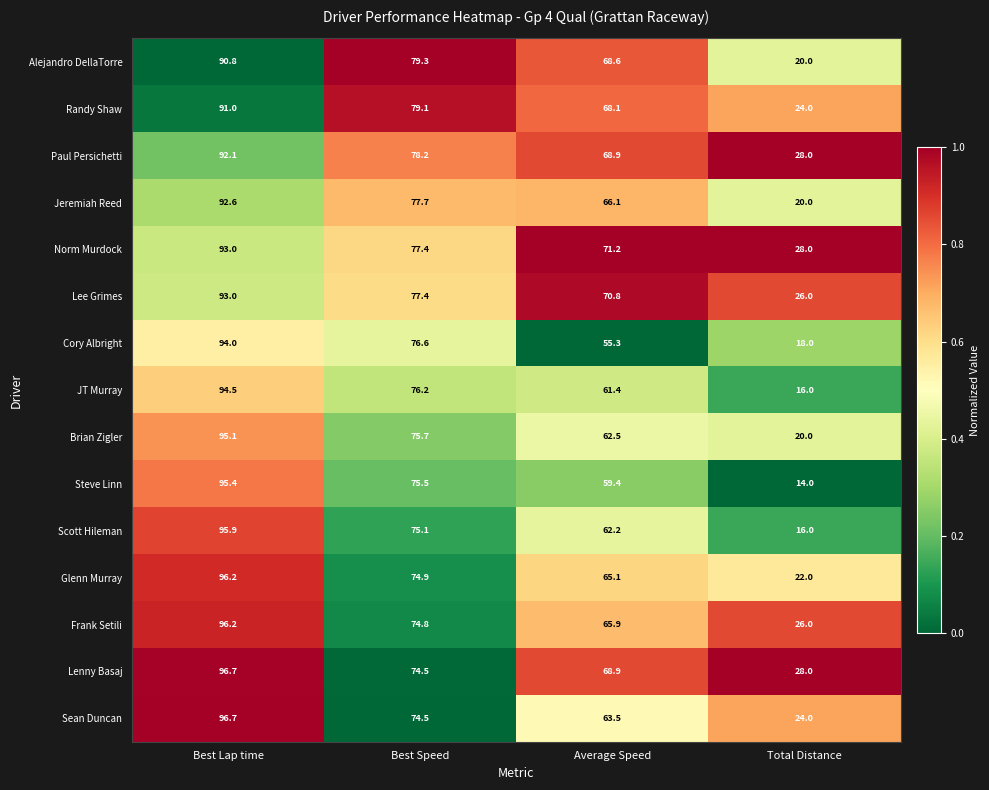

Which label corresponds to the largest value in the chart?

Best Lap time